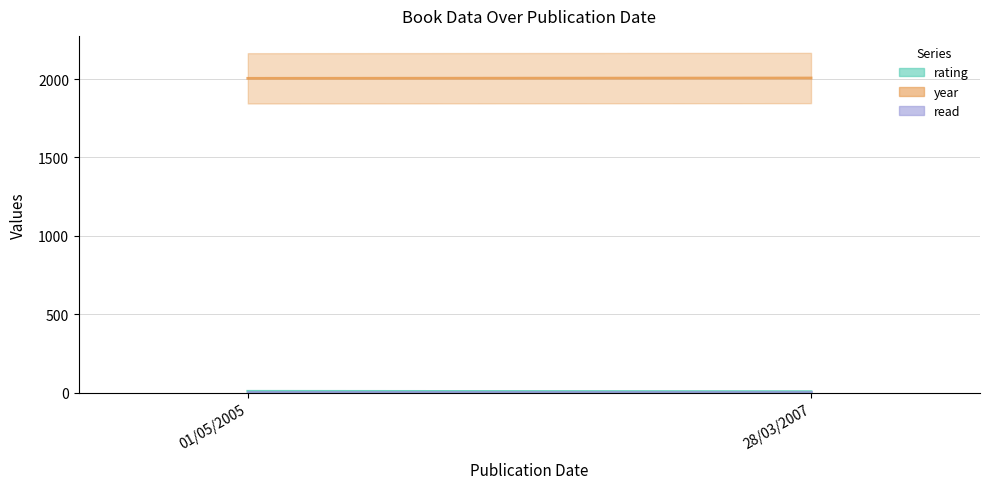

Rank the series by their maximum value, from highest to lowest.

year, rating, read